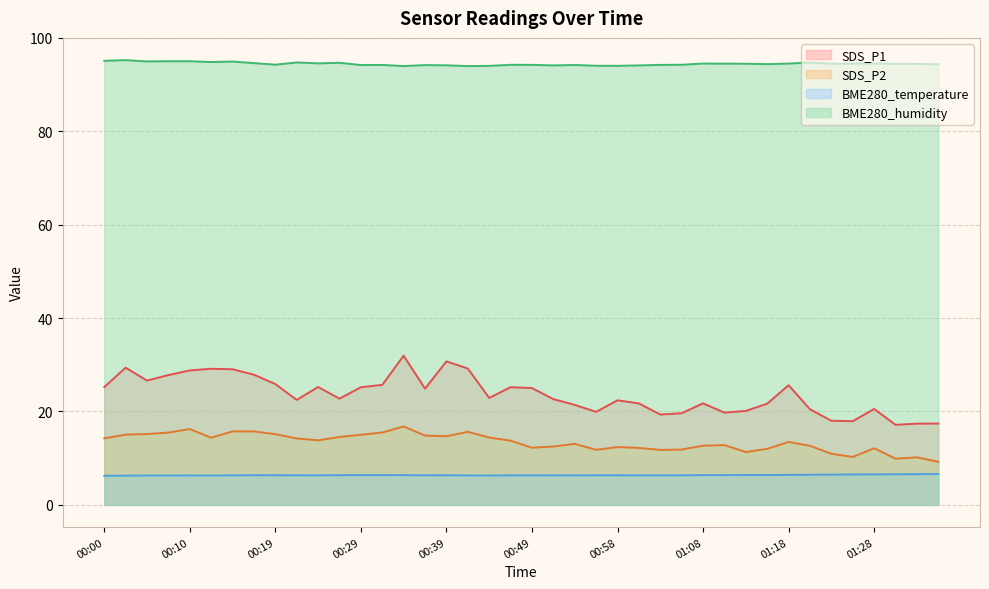

True or false: BME280_temperature and BME280_humidity cross at least once.

False